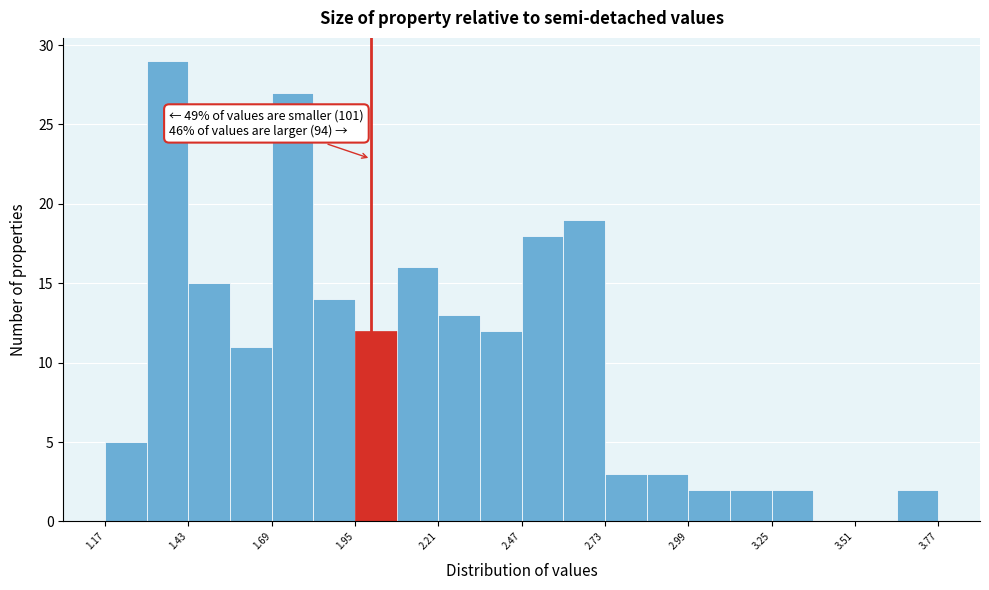

Read against the x-axis, roughly where is the centre of the tallest bar?

1.35